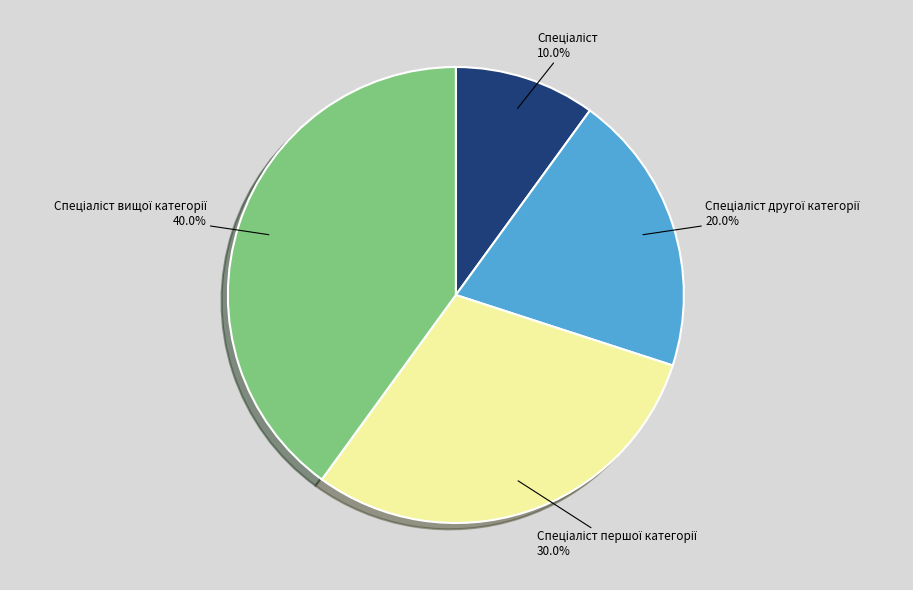

Is there any slice that represents more than half of the pie?

No